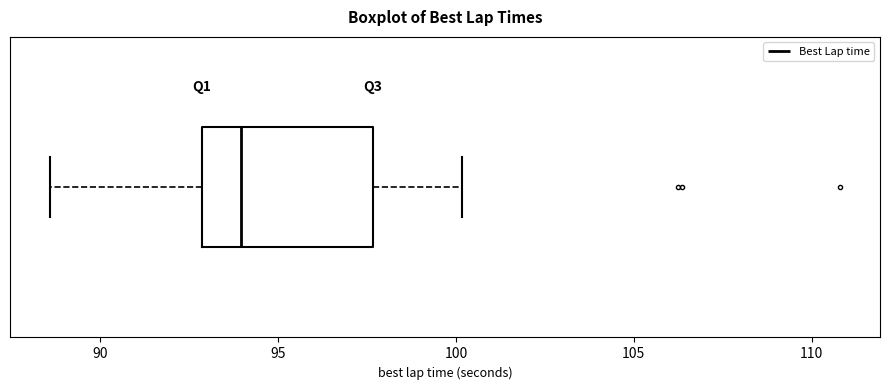

Read this box plot against the x-axis: the position of the median line, the range covered by the box, and the ends of both whiskers. The values are not printed on the chart, so give them approximately, as read against the axis.

median 94.0, box 93.0 to 97.5, whiskers 88.5 to 100.0